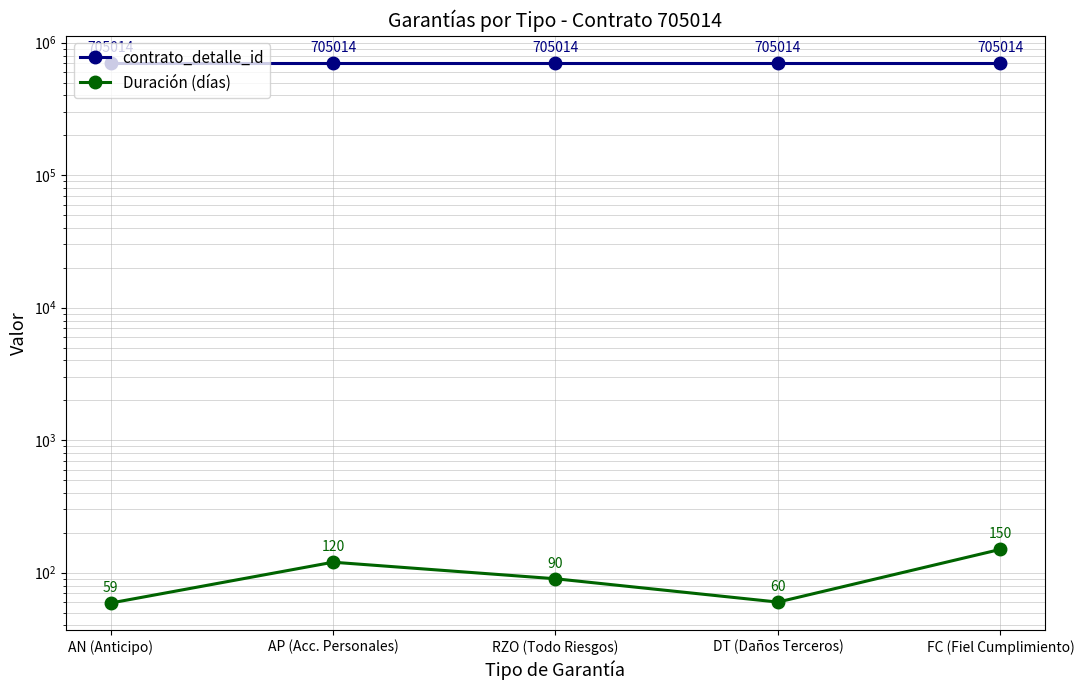

Is it true that contrato_detalle_id equals 1115033 at AP (Acc. Personales)?

False